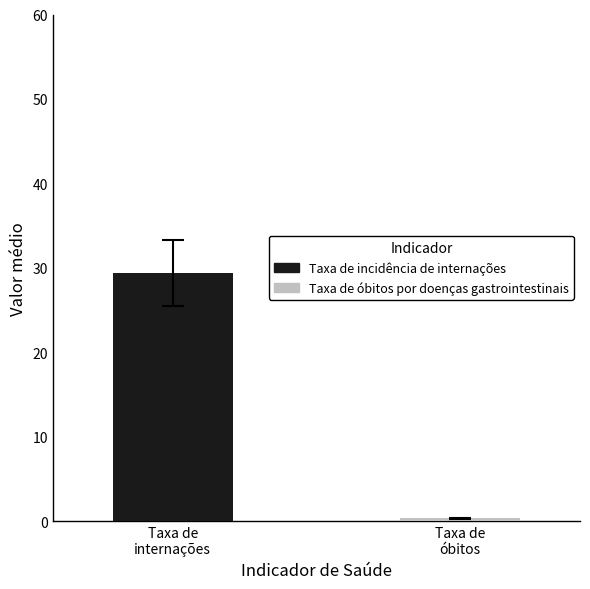

What is the greatest value displayed?

29.4